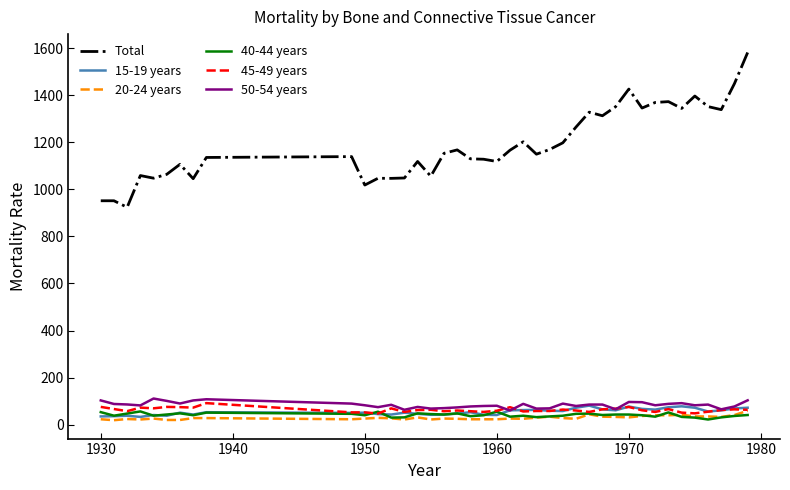

What is the difference between the maximum and minimum values in the Total series?

657.6